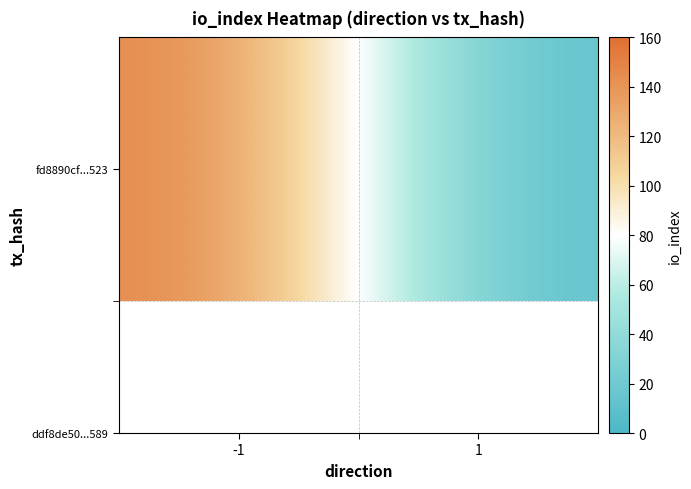

What is the change in value from -1 to 1?

-137